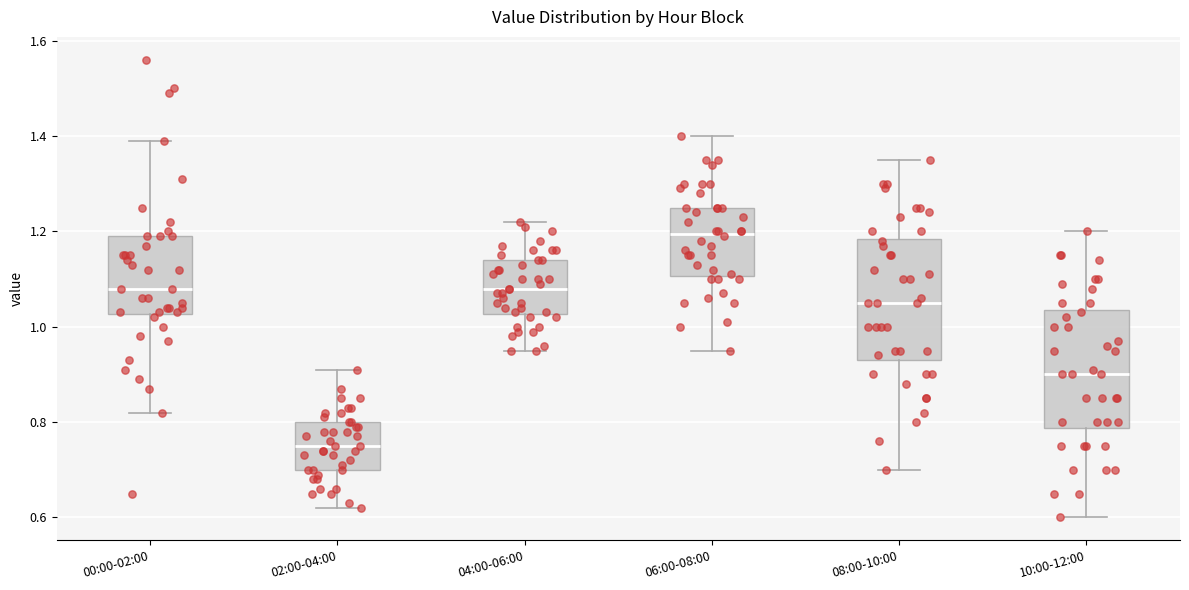

Which box's median line is the highest?

06:00-08:00